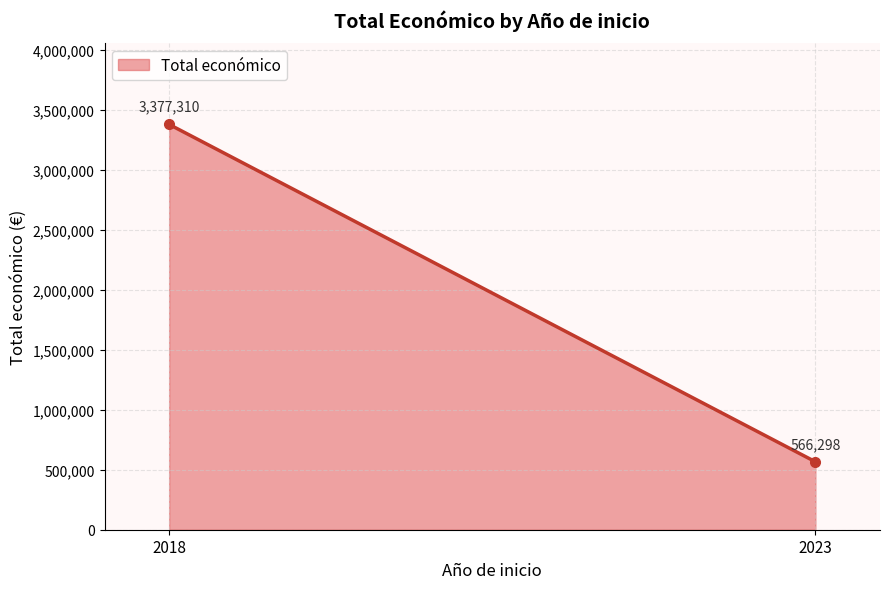

Which label corresponds to the largest value in the chart?

2018